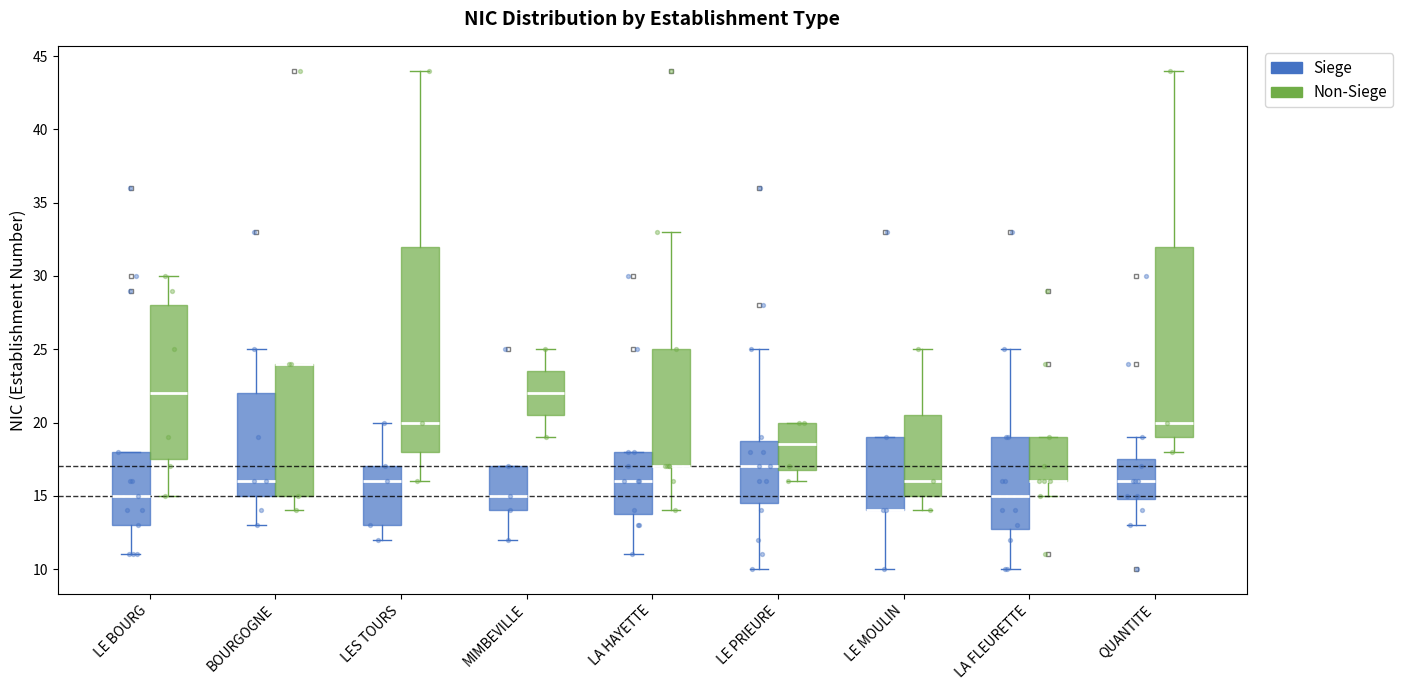

Reading left to right, transcribe this box plot: for each box, give where its median line is, the range the box spans, and where its two whiskers end, as read against the y-axis. The values are not printed on the chart, so give them approximately, as read against the axis.

LE BOURG (Siege): median 15.0, box 13.0 to 18.0, whiskers 11.0 to 18.0
LE BOURG (Non-Siege): median 22.0, box 17.5 to 28.0, whiskers 15.0 to 30.0
BOURGOGNE (Siege): median 16.0, box 15.0 to 22.0, whiskers 13.0 to 25.0
BOURGOGNE (Non-Siege): median 24.0 (drawn on the box's upper edge), box 15.0 to 24.0, whiskers 14.0 to 24.0
LES TOURS (Siege): median 16.0, box 13.0 to 17.0, whiskers 12.0 to 20.0
LES TOURS (Non-Siege): median 20.0, box 18.0 to 32.0, whiskers 16.0 to 44.0
MIMBEVILLE (Siege): median 15.0, box 14.0 to 17.0, whiskers 12.0 to 17.0
MIMBEVILLE (Non-Siege): median 22.0, box 20.5 to 23.5, whiskers 19.0 to 25.0
LA HAYETTE (Siege): median 16.0, box 14.0 to 18.0, whiskers 11.0 to 18.0
LA HAYETTE (Non-Siege): median 17.0 (drawn on the box's lower edge), box 17.0 to 25.0, whiskers 14.0 to 33.0
LE PRIEURE (Siege): median 17.0, box 14.5 to 19.0, whiskers 10.0 to 25.0
LE PRIEURE (Non-Siege): median 18.5, box 17.0 to 20.0, whiskers 16.0 to 20.0
LE MOULIN (Siege): median 14.0 (drawn on the box's lower edge), box 14.0 to 19.0, whiskers 10.0 to 19.0
LE MOULIN (Non-Siege): median 16.0, box 15.0 to 20.5, whiskers 14.0 to 25.0
LA FLEURETTE (Siege): median 15.0, box 13.0 to 19.0, whiskers 10.0 to 25.0
LA FLEURETTE (Non-Siege): median 16.0 (drawn on the box's lower edge), box 16.0 to 19.0, whiskers 15.0 to 19.0
QUANTITE (Siege): median 16.0, box 15.0 to 17.5, whiskers 13.0 to 19.0
QUANTITE (Non-Siege): median 20.0, box 19.0 to 32.0, whiskers 18.0 to 44.0